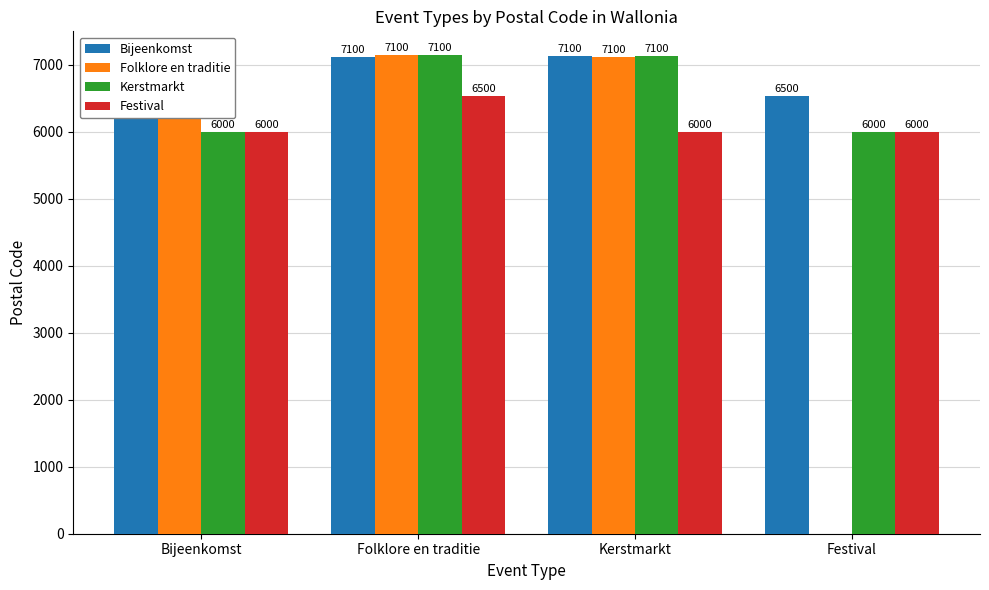

Where is Folklore en traditie nearest to the value 3570?

Bijeenkomst